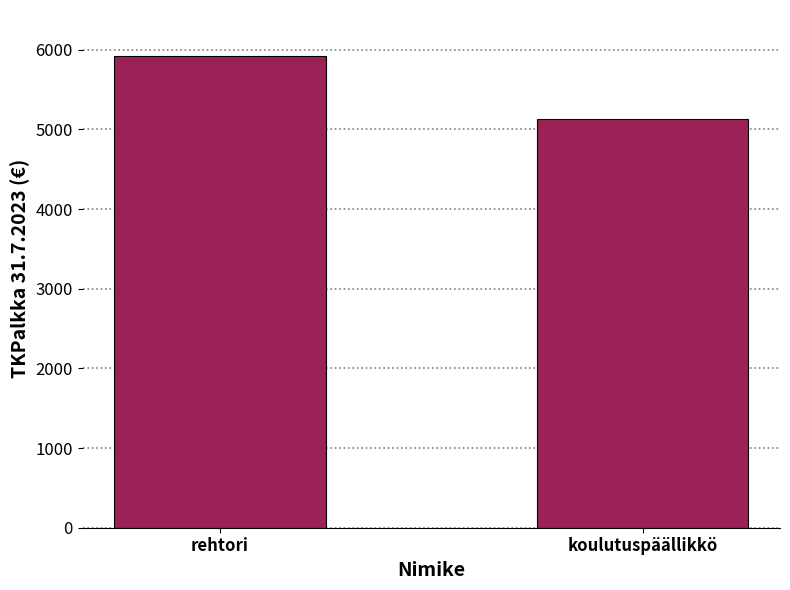

What is the sum of all values?

11044.5